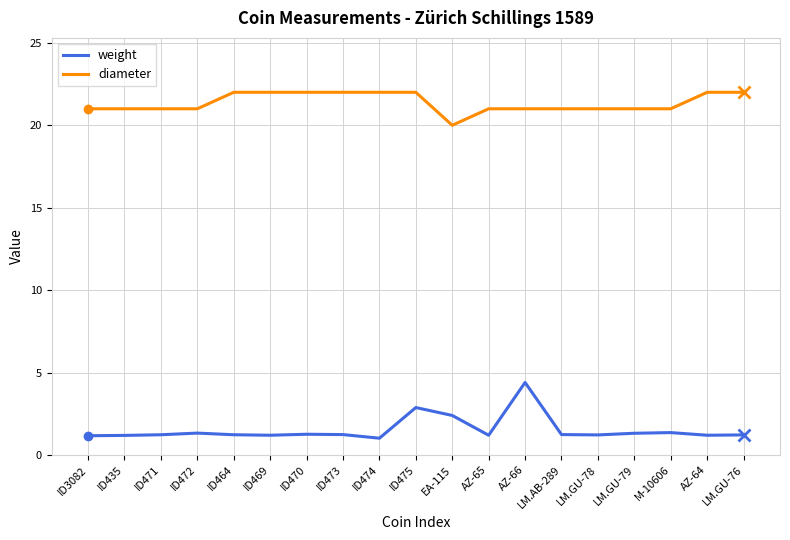

Rank the series by their maximum value, from highest to lowest.

diameter, weight